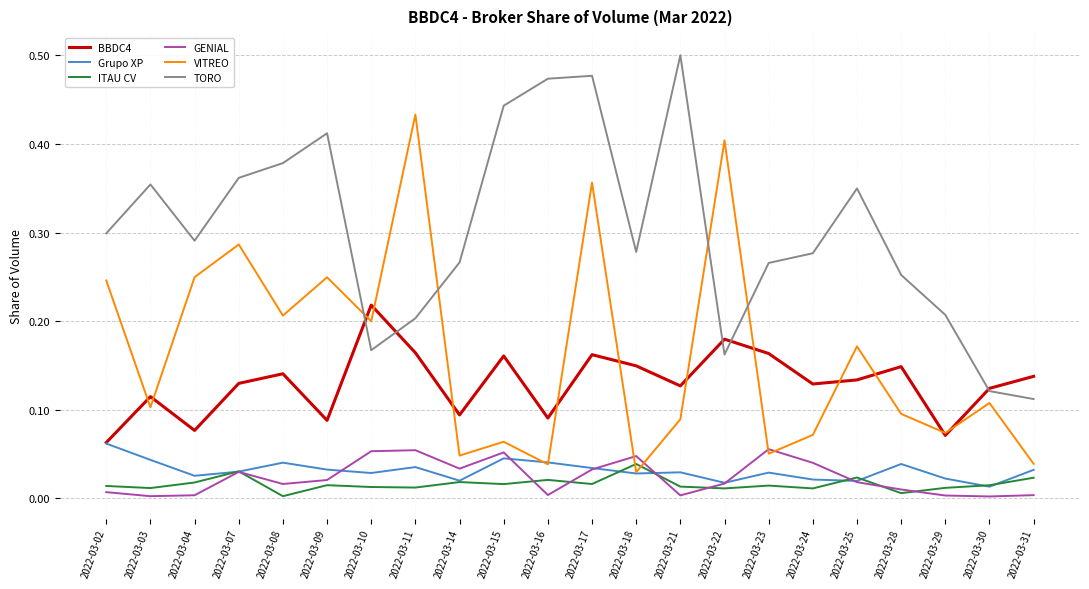

True or false: BBDC4 and ITAU CV intersect in this chart.

False